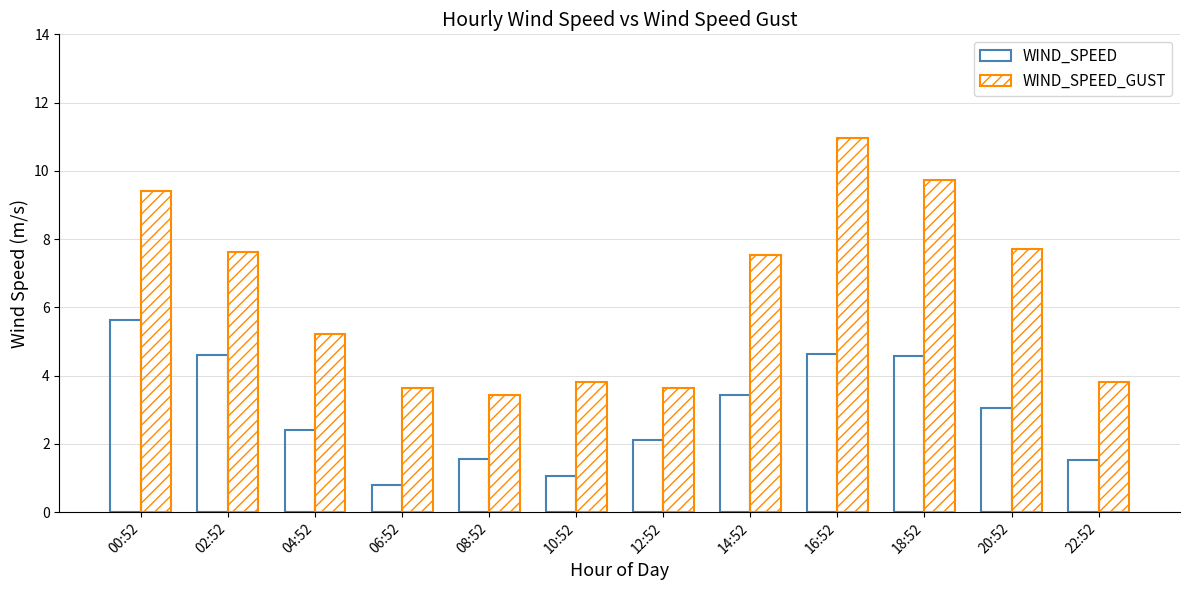

Are the bars grouped side by side (vs. stacked)?

Yes